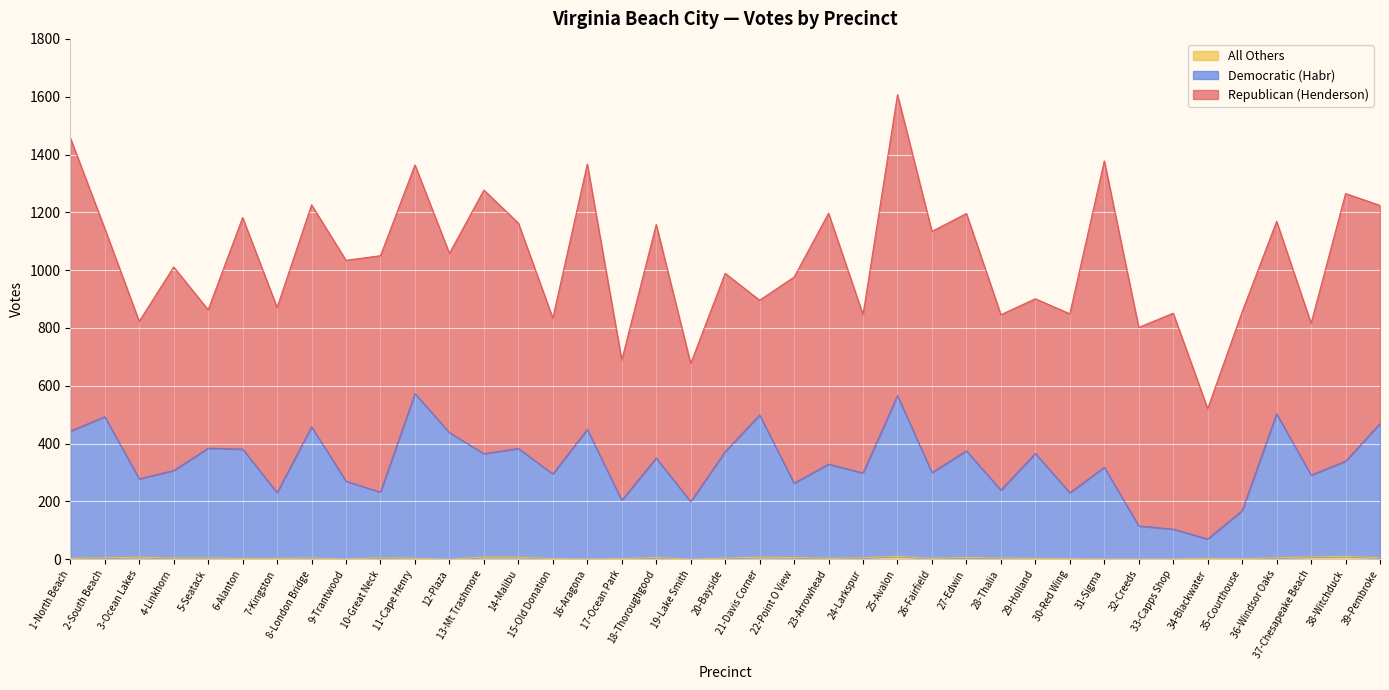

What is the value of the Democratic (Habr) point at the 13th from the left?

365